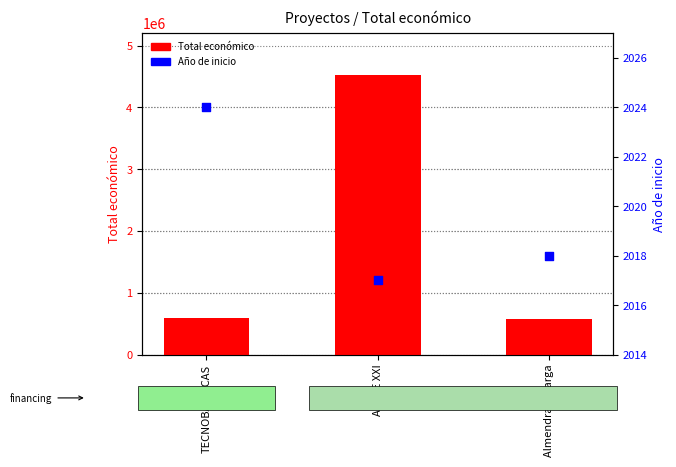

What are all the series names shown in the legend?

Total económico, Año de inicio